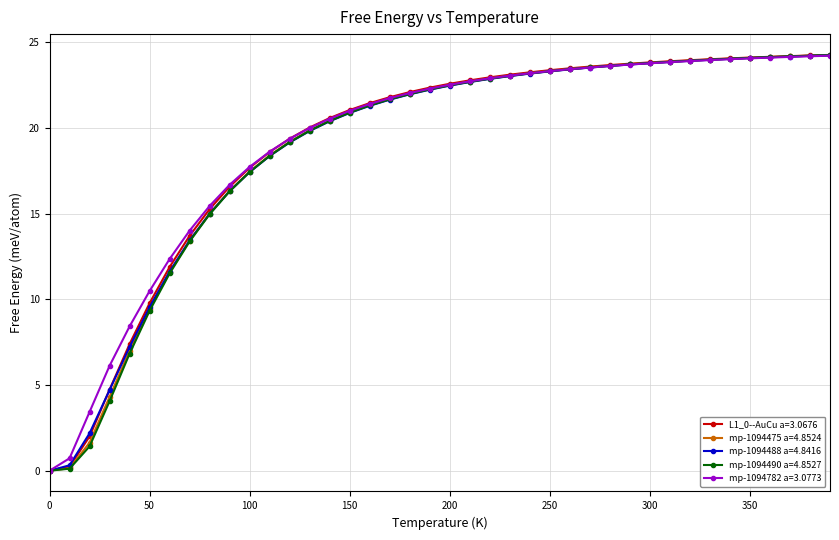

What is the value of the mp-1094488 a=4.8416 point at the 24th from the left?

23.0